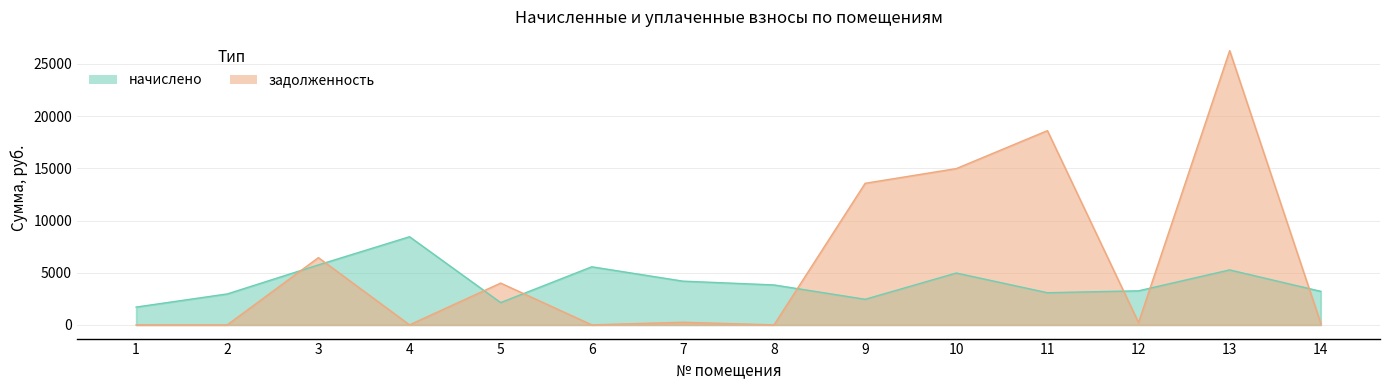

Rank the series by their average value, from highest to lowest.

задолженность, начислено